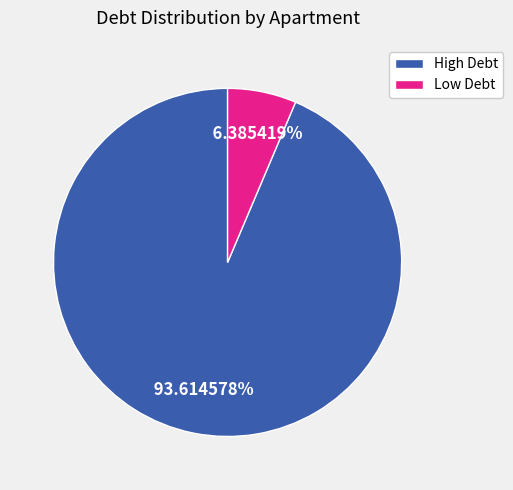

To the nearest percent, what is the average slice percentage?

50%